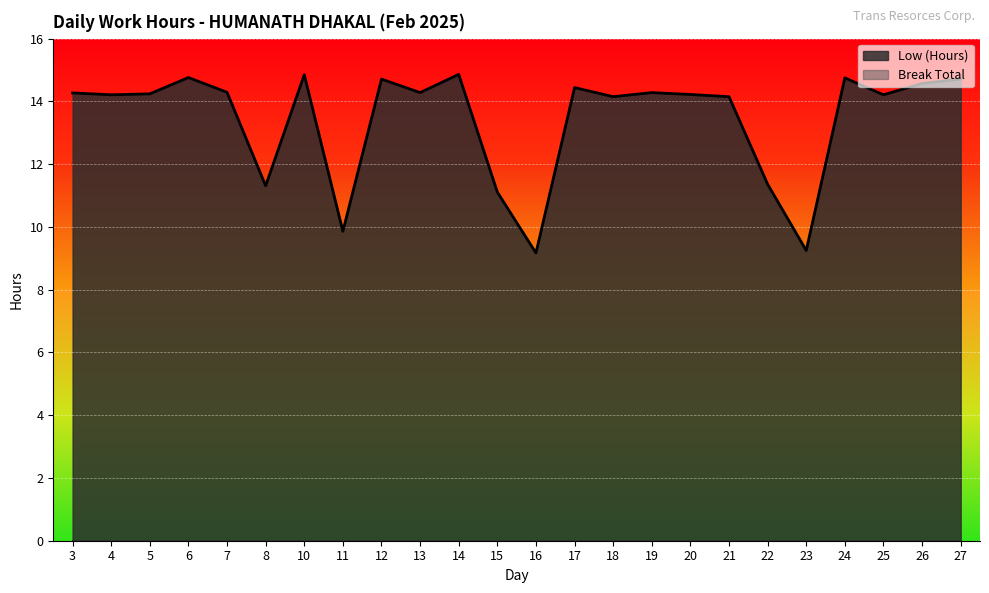

How many distinct data groups are displayed?

2